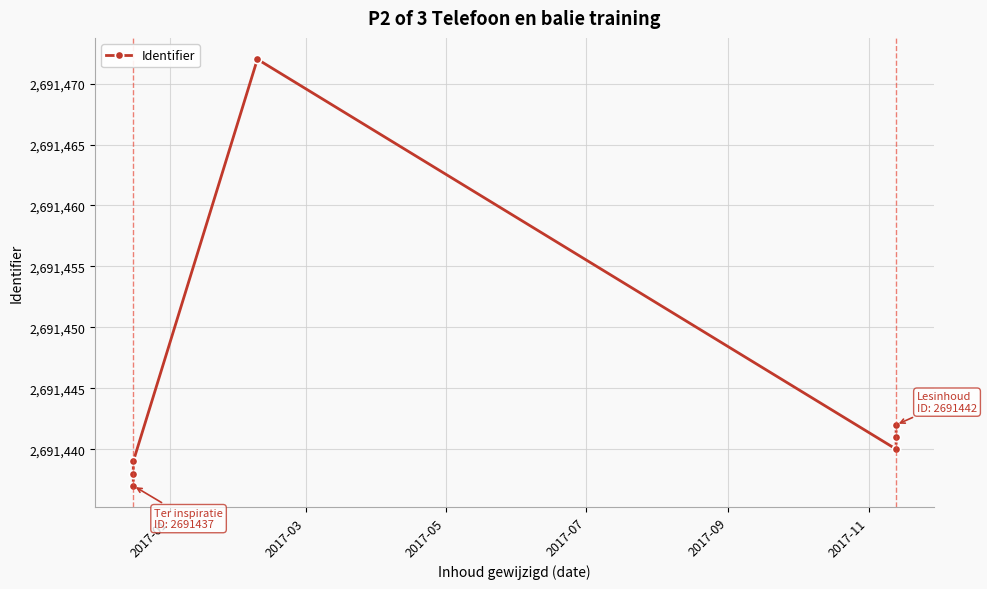

Is it true that the value at 2017-01 is 3511986?

False